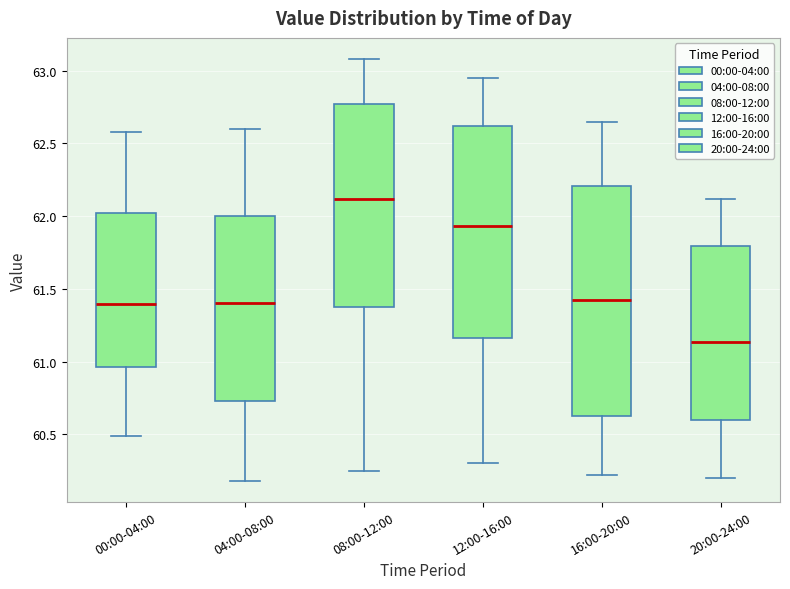

Reading left to right, read every box against the y-axis: the position of its median line, the range the box covers, and the ends of its whiskers. The values are not printed on the chart, so give them approximately, as read against the axis.

00:00-04:00: median 61.40, box 60.95 to 62.00, whiskers 60.50 to 62.60
04:00-08:00: median 61.40, box 60.75 to 62.00, whiskers 60.20 to 62.60
08:00-12:00: median 62.10, box 61.35 to 62.75, whiskers 60.25 to 63.10
12:00-16:00: median 61.95, box 61.15 to 62.60, whiskers 60.30 to 62.95
16:00-20:00: median 61.45, box 60.65 to 62.20, whiskers 60.20 to 62.65
20:00-24:00: median 61.15, box 60.60 to 61.80, whiskers 60.20 to 62.10